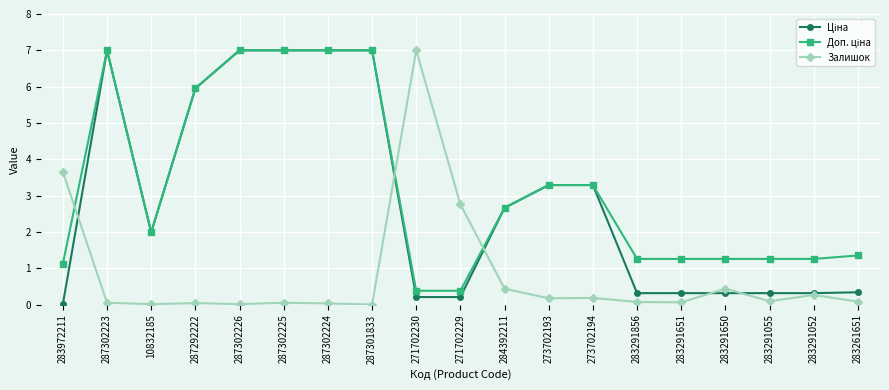

Which category has the highest value in the Залишок series?

271702230